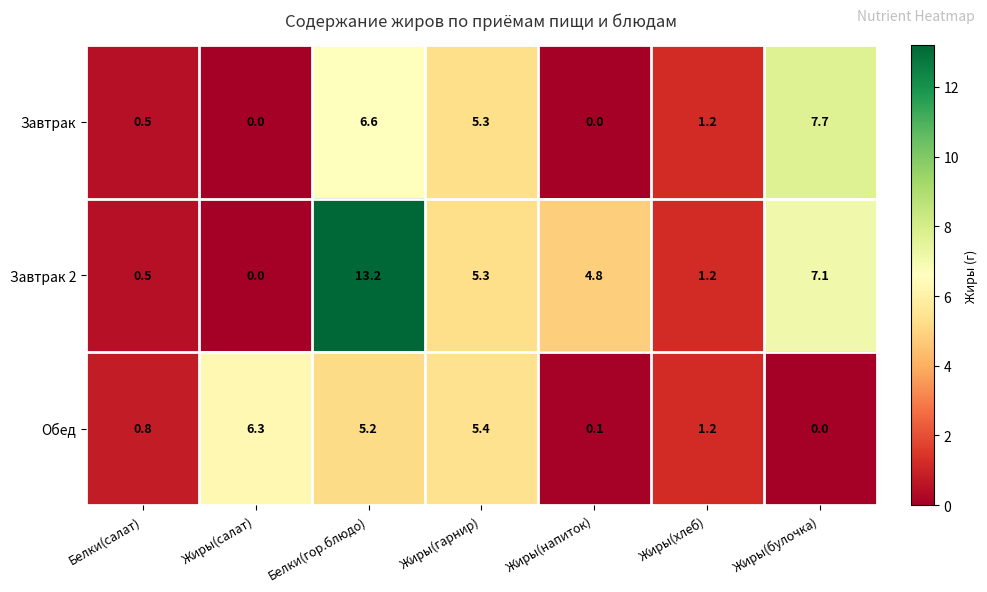

Reading right to left, extract all data points from this chart.

Завтрак: 7.7	1.2	0.0	5.3	6.6	0.0	0.5
Завтрак 2: 7.1	1.2	4.8	5.3	13.2	0.0	0.5
Обед: 0.0	1.2	0.1	5.4	5.2	6.3	0.8